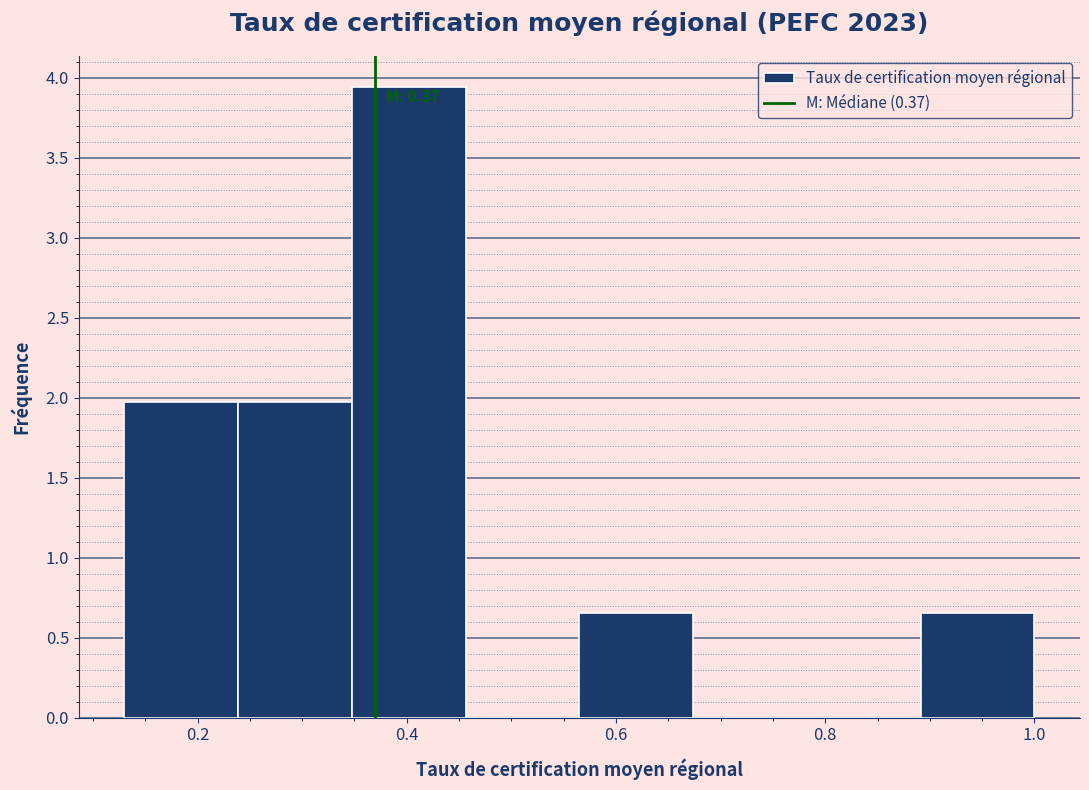

Which range on the x-axis has the tallest bar?

0.34 to 0.46